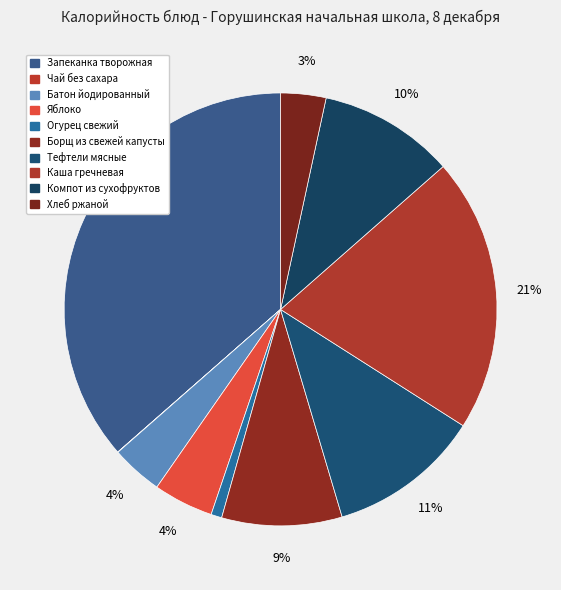

Combined, do Компот из сухофруктов and Чай без сахара account for over 50%?

No